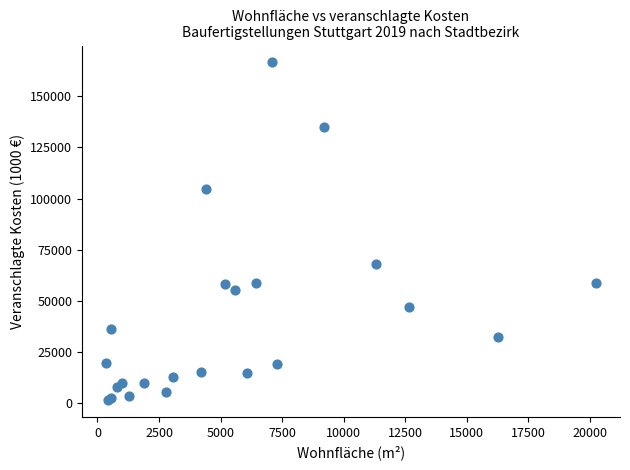

What Y value in the scatter plot is closest to 83983?

67825